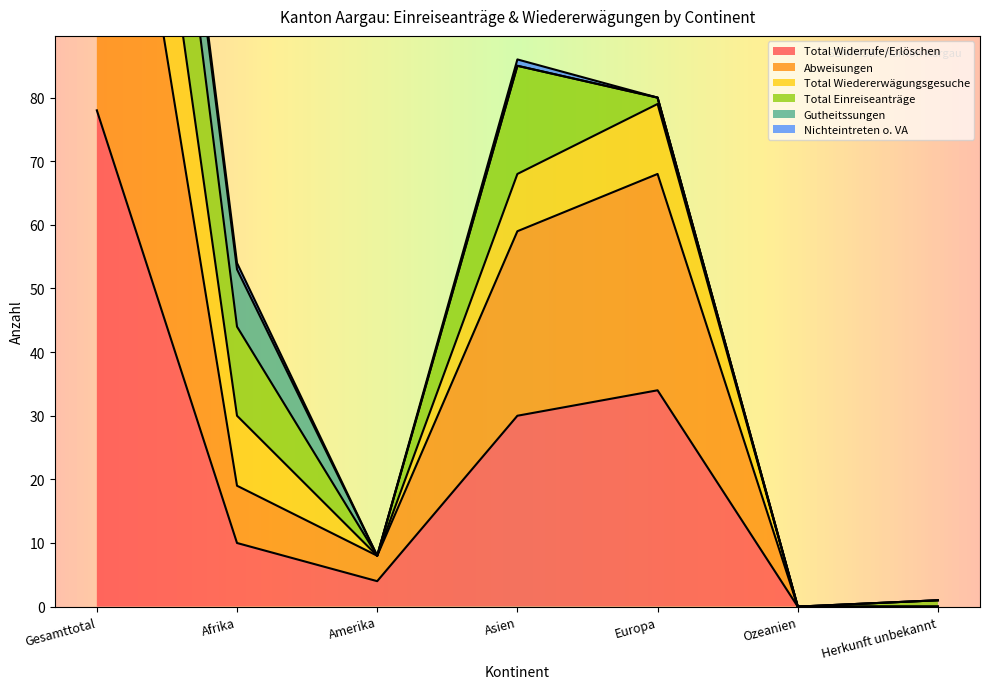

What is the difference between the highest and lowest values at Herkunft unbekannt?

1